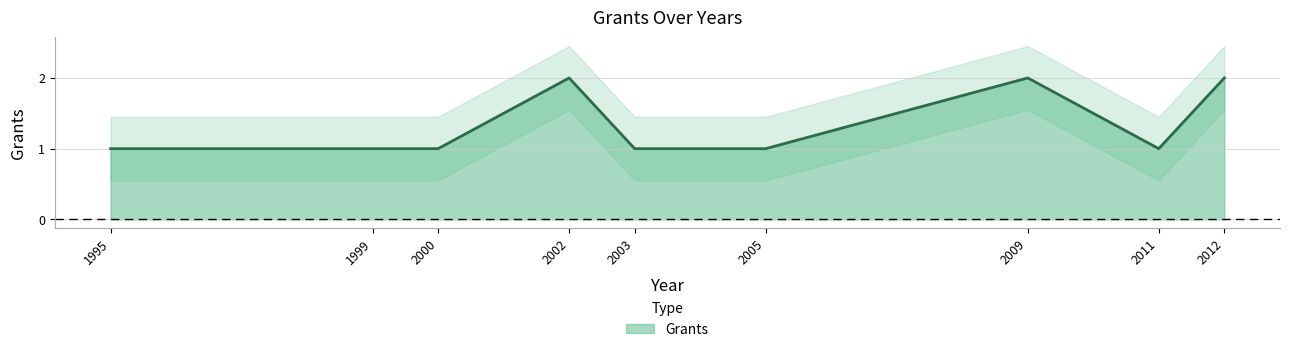

Rank the categories by value from lowest to highest.

1995, 1999, 2000, 2003, 2005, 2011, 2002, 2009, 2012